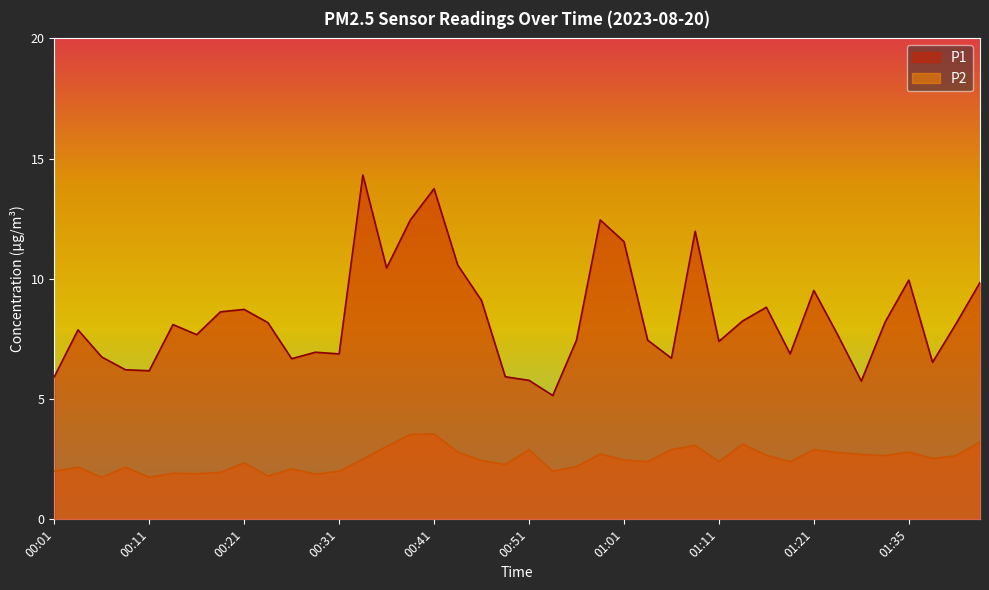

What is the approximate value of P2 at 01:06?

2.9